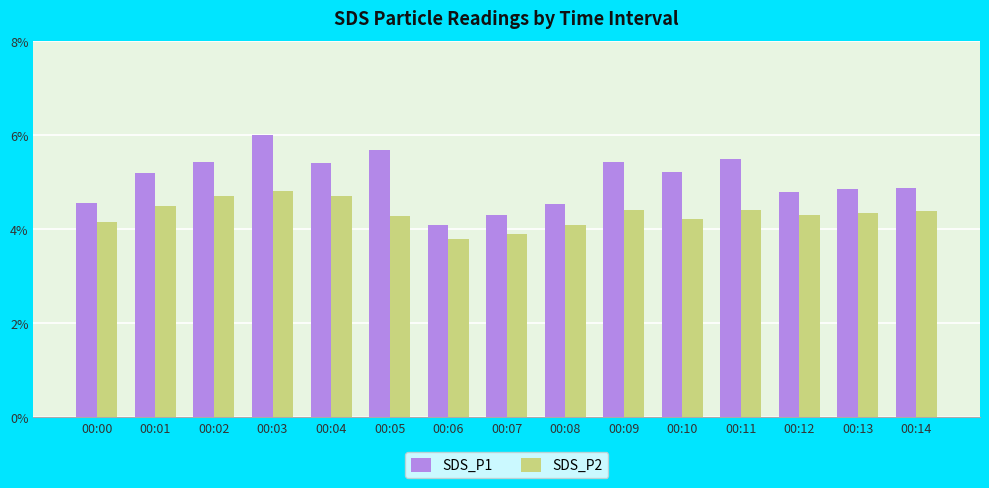

At which label does SDS_P2 reach its minimum?

00:06